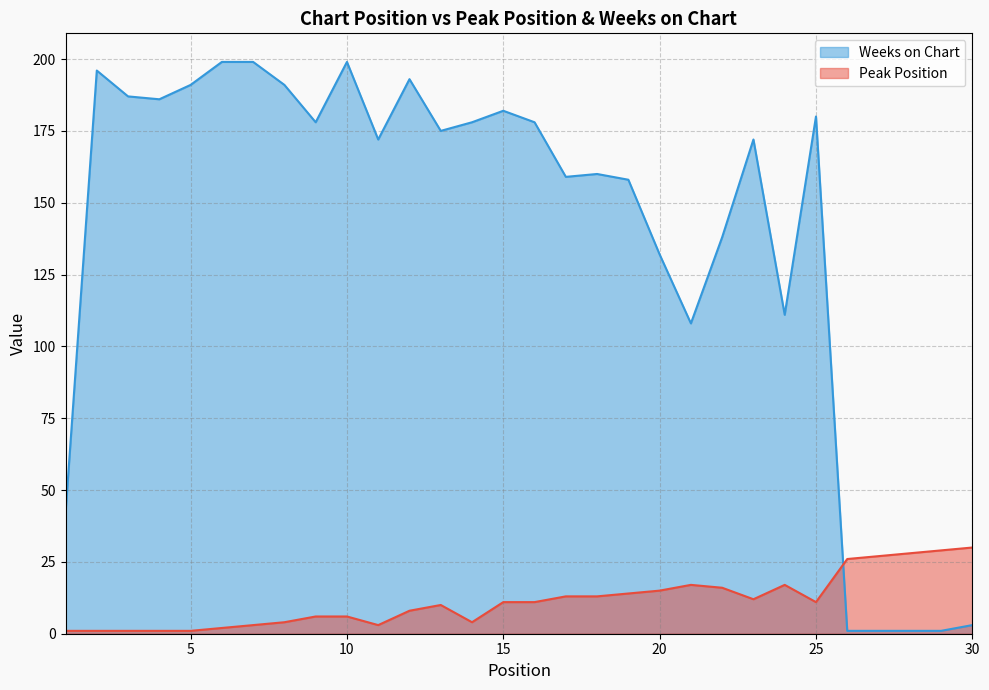

Between 21 and 17, which is larger?

21